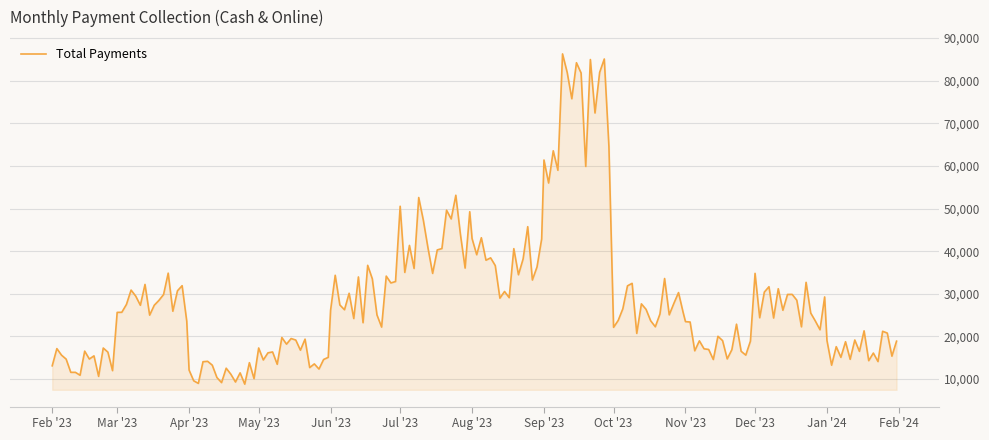

What is the smallest value displayed?

8822.7